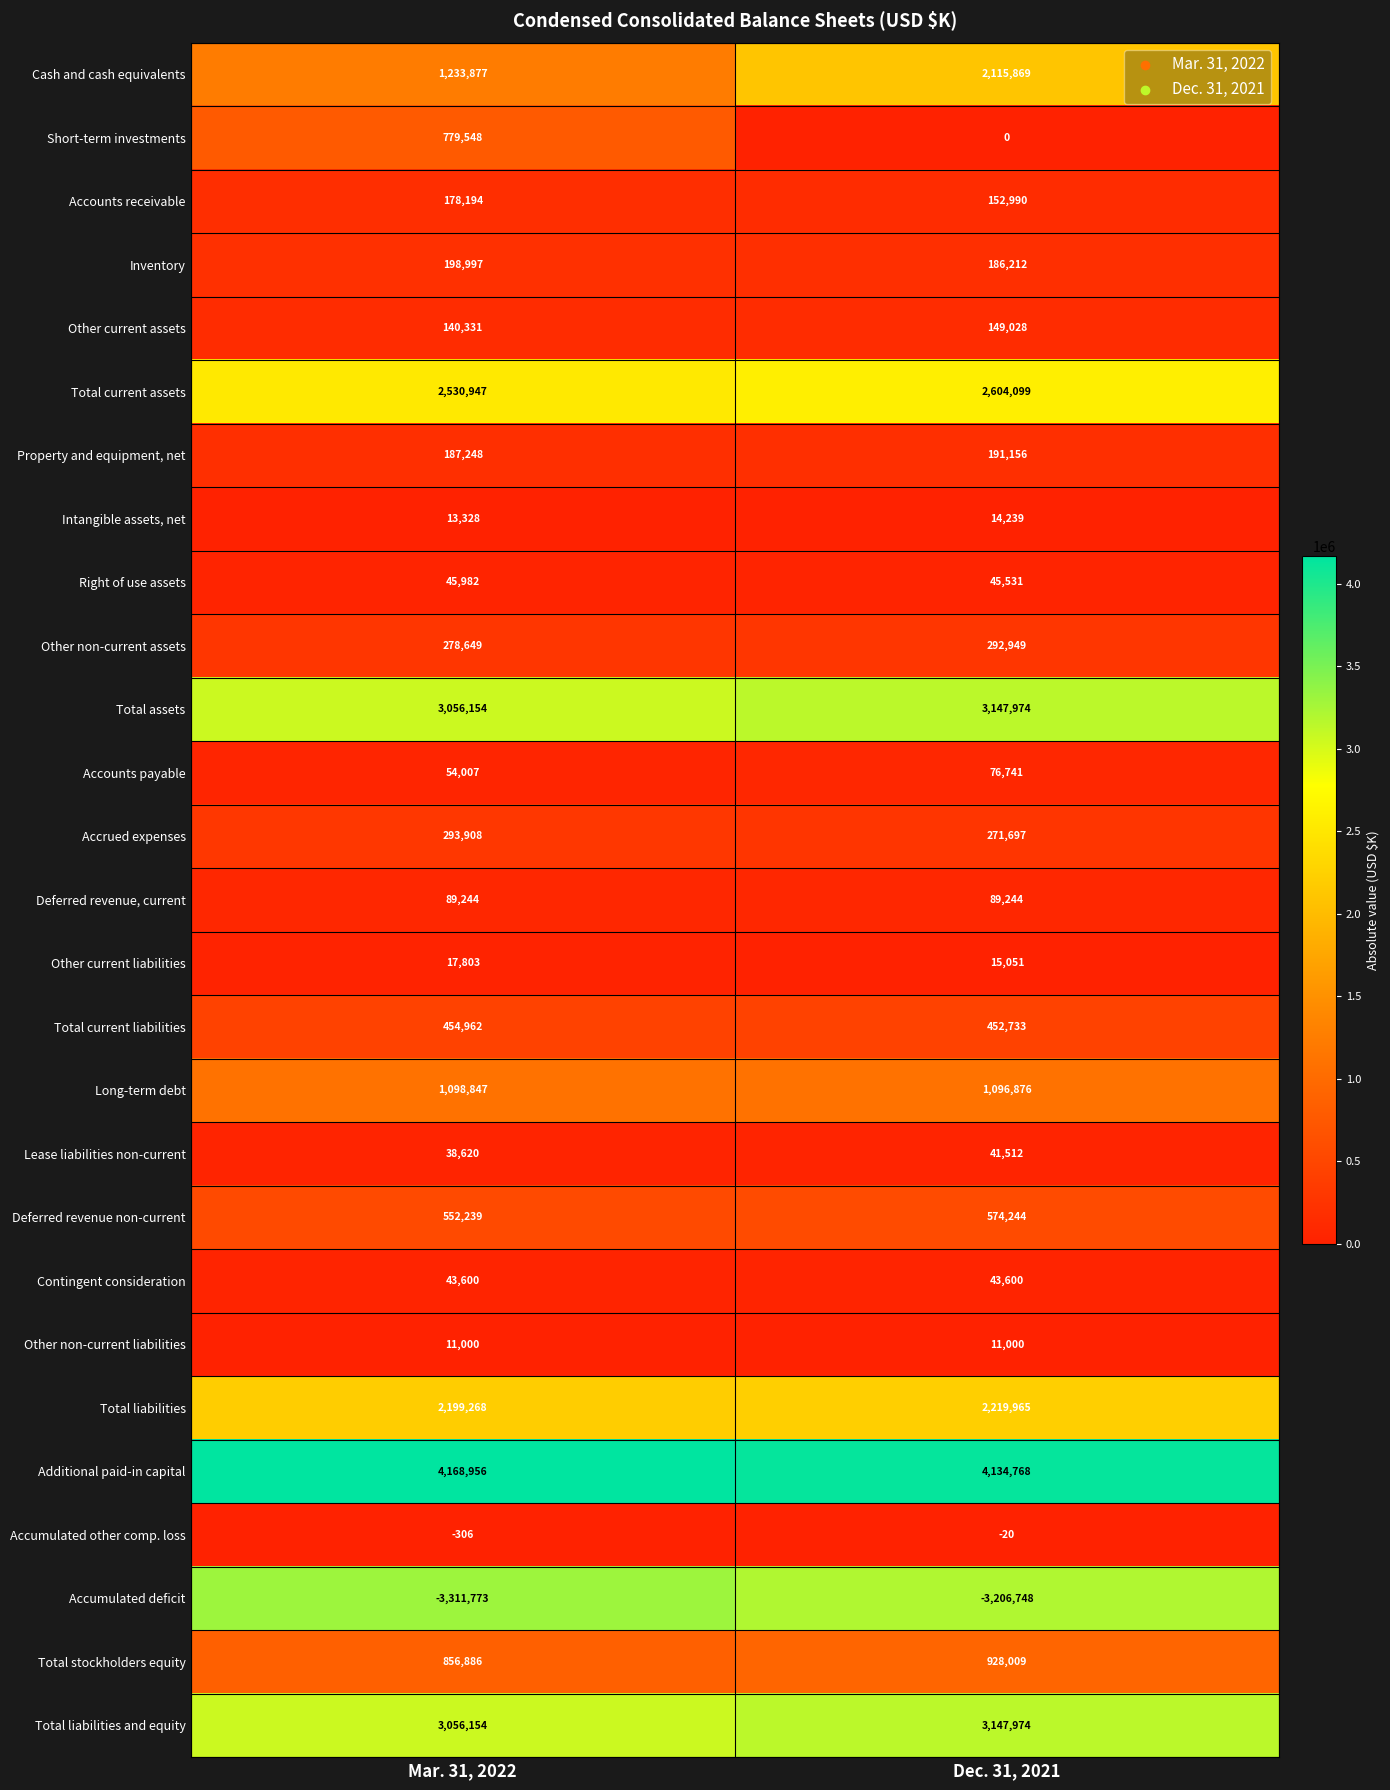

Rank the categories by Total current assets value from highest to lowest.

Dec. 31, 2021, Mar. 31, 2022